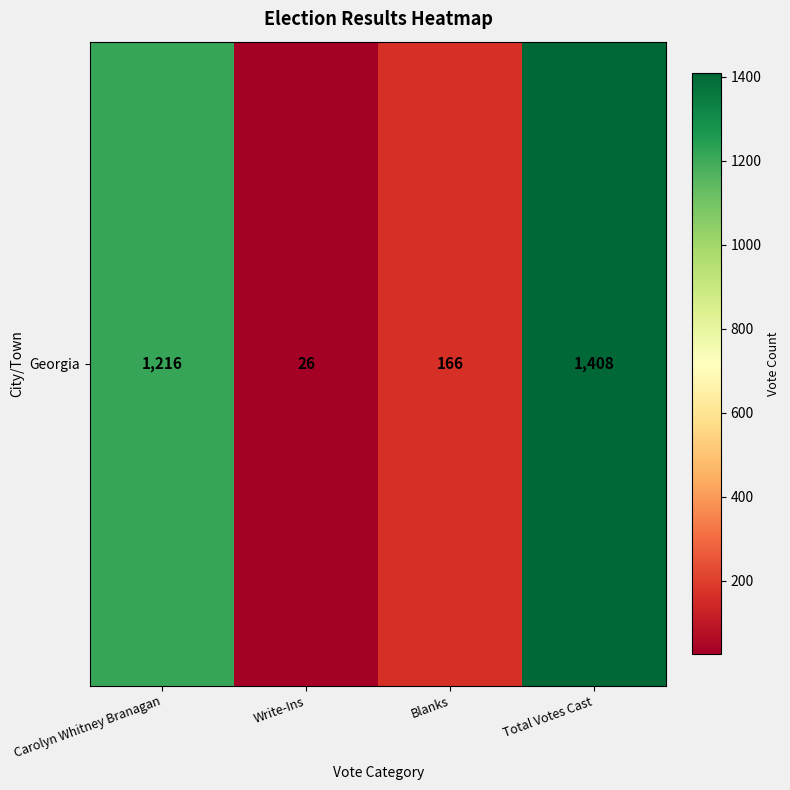

List the labels in order of value, largest first.

Total Votes Cast, Carolyn Whitney Branagan, Blanks, Write-Ins